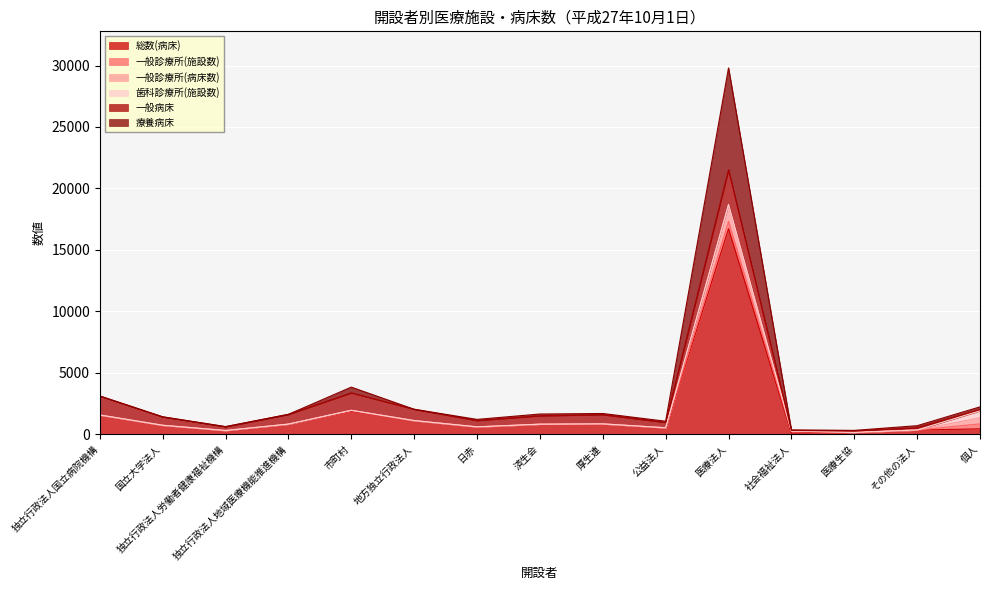

Between 公益法人 and 済生会, which is larger?

済生会